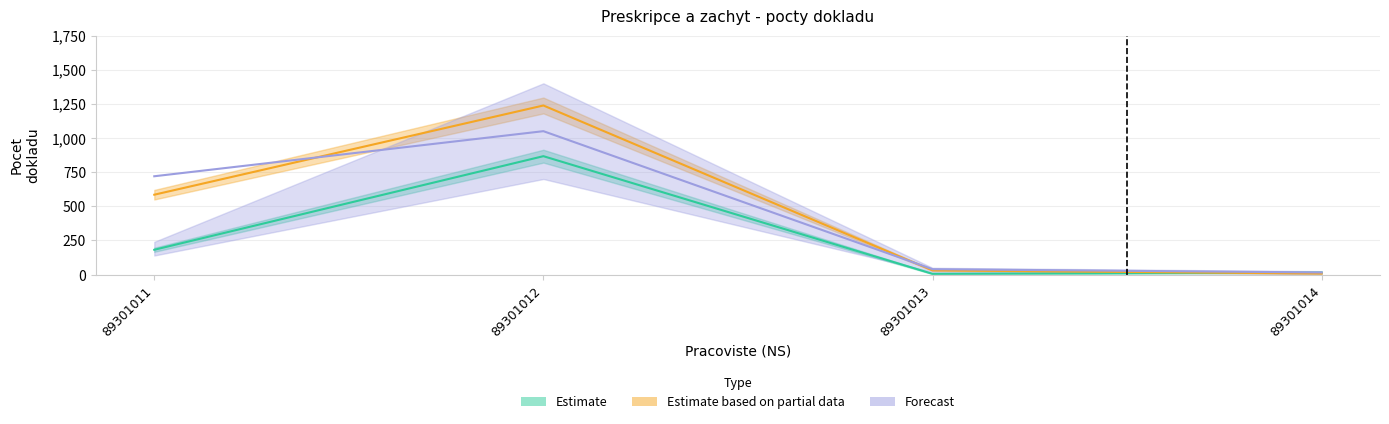

The value of Zachyceno - Docl. at 89301014 is 27. True or false?

False